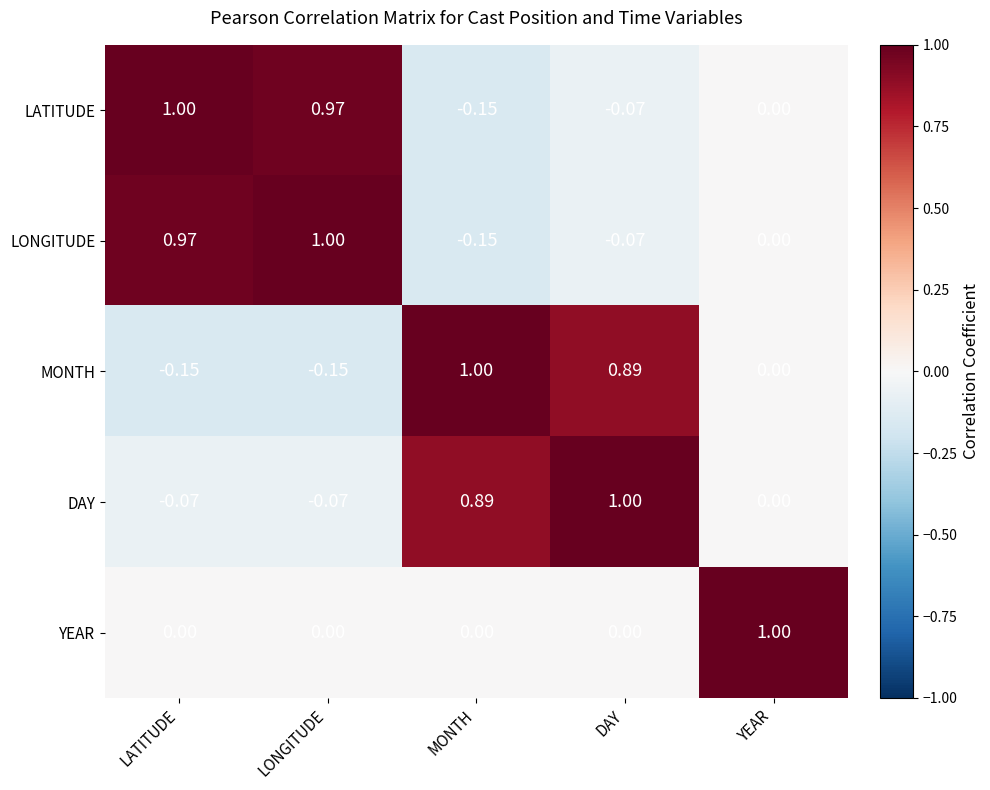

At LATITUDE, list the series in order from smallest to largest.

MONTH, DAY, YEAR, LONGITUDE, LATITUDE